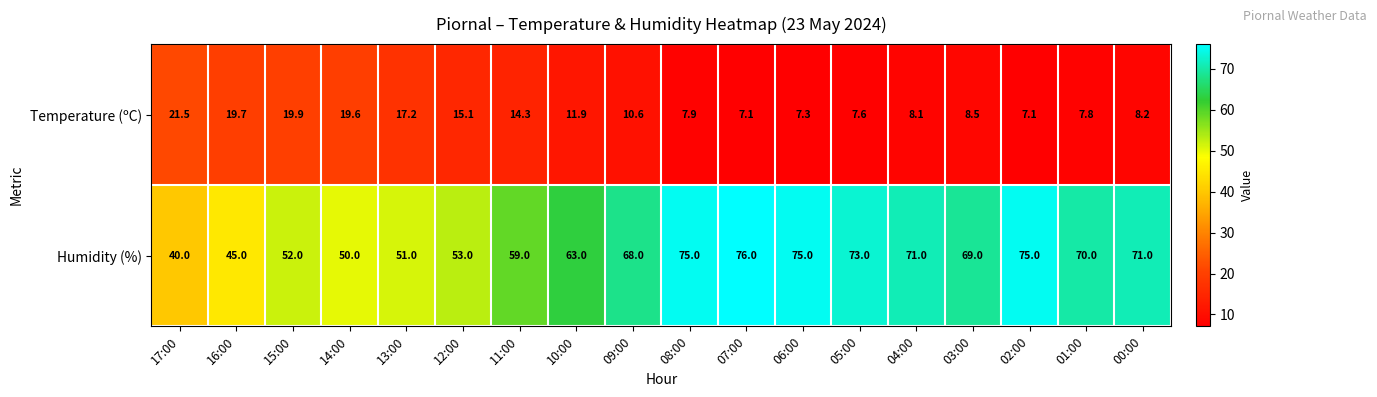

How many categories are shown in the chart?

18